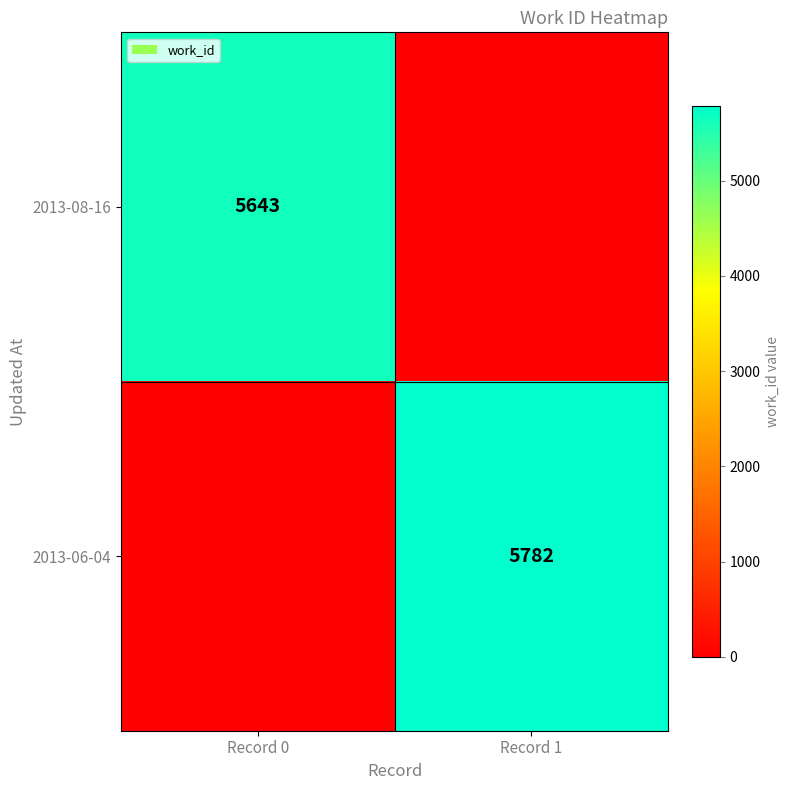

True or false: 2013-08-16 has a value of 5643 at Record 0.

True